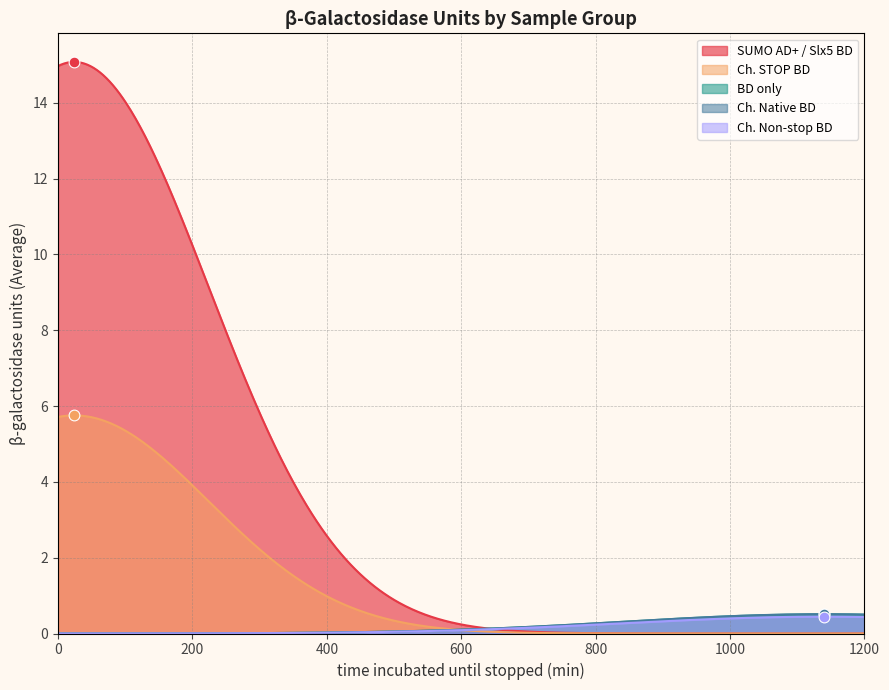

What are all the series names shown in the legend?

SUMO AD+ / Slx5 BD, Ch. STOP BD, BD only, Ch. Native BD, Ch. Non-stop BD